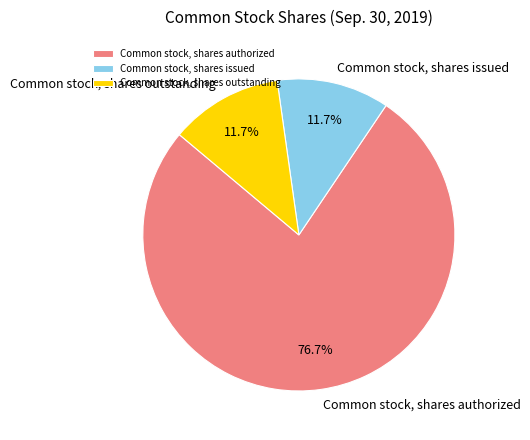

What is the ratio of the value at Common stock, shares outstanding to the value at Common stock, shares issued?

1.0